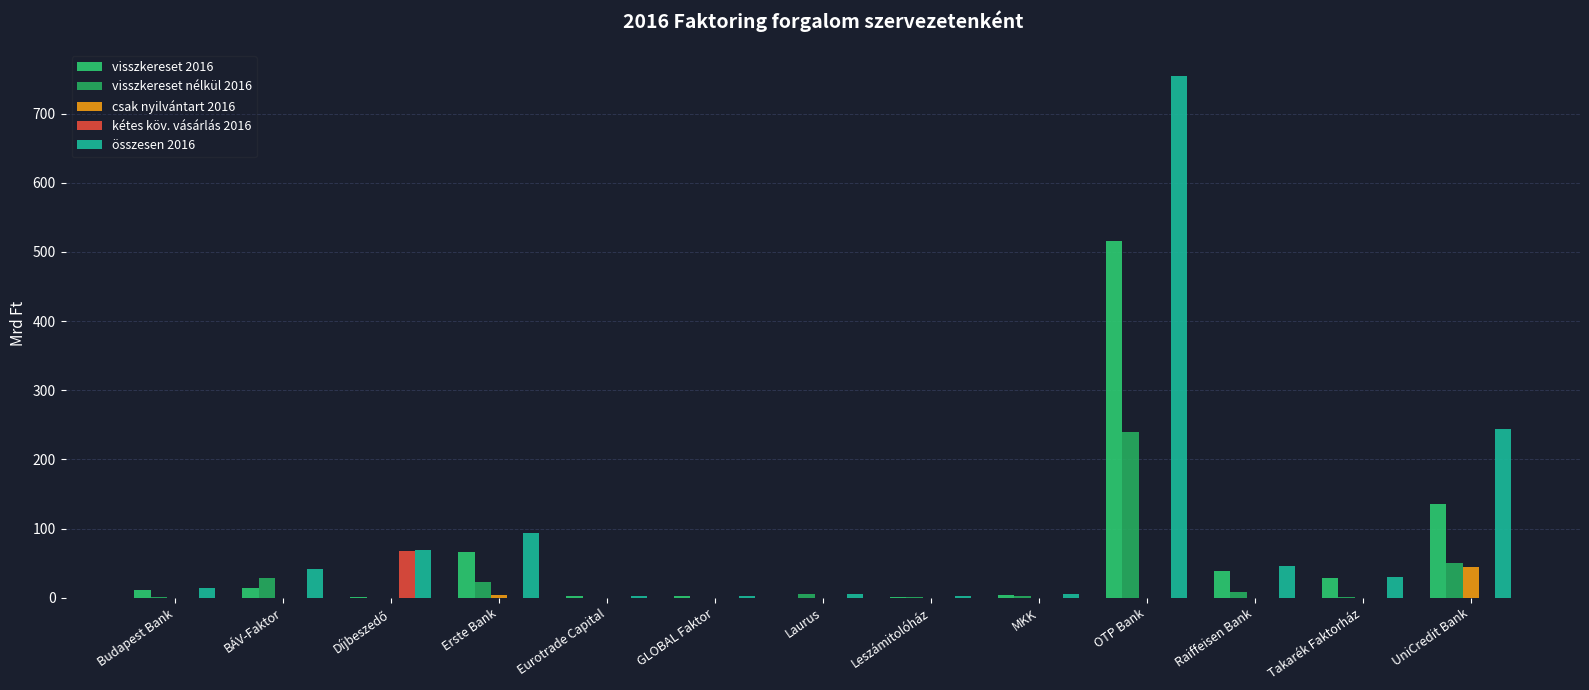

Which series has the largest total across all categories?

összesen 2016